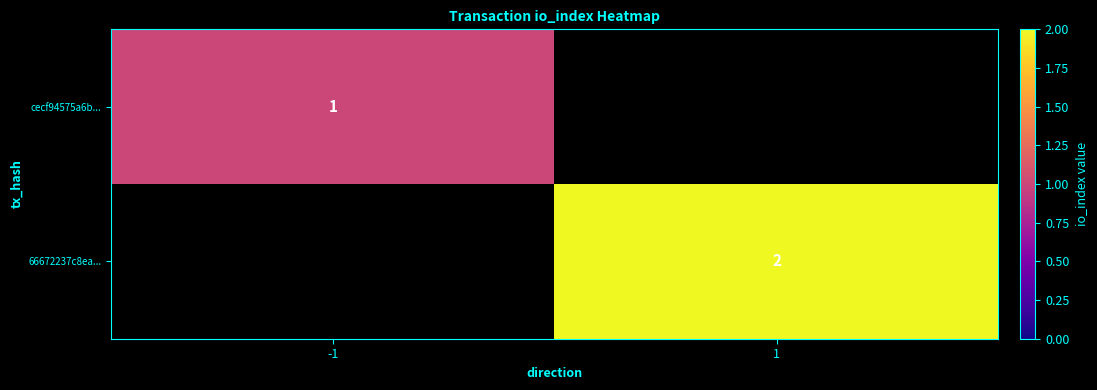

Is it true that 66672237c8ea... equals 1 at 1?

False